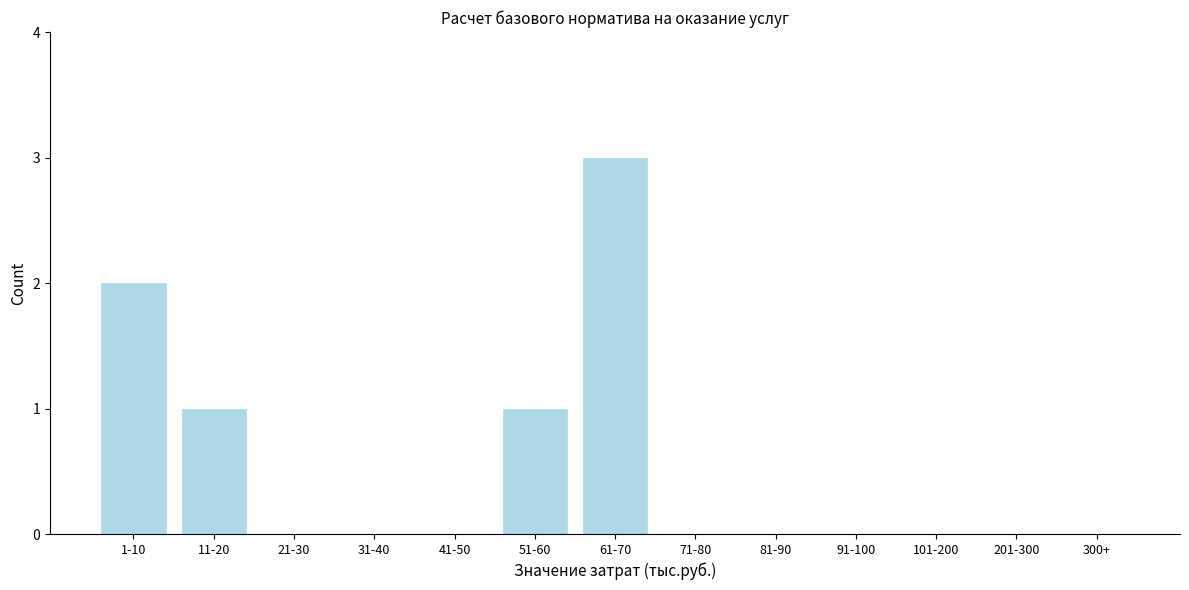

Reading left to right, what are all the values shown in this chart?

1-10=2	11-20=1	21-30=0	31-40=0	41-50=0	51-60=1	61-70=3	71-80=0	81-90=0	91-100=0	101-200=0	201-300=0	300+=0